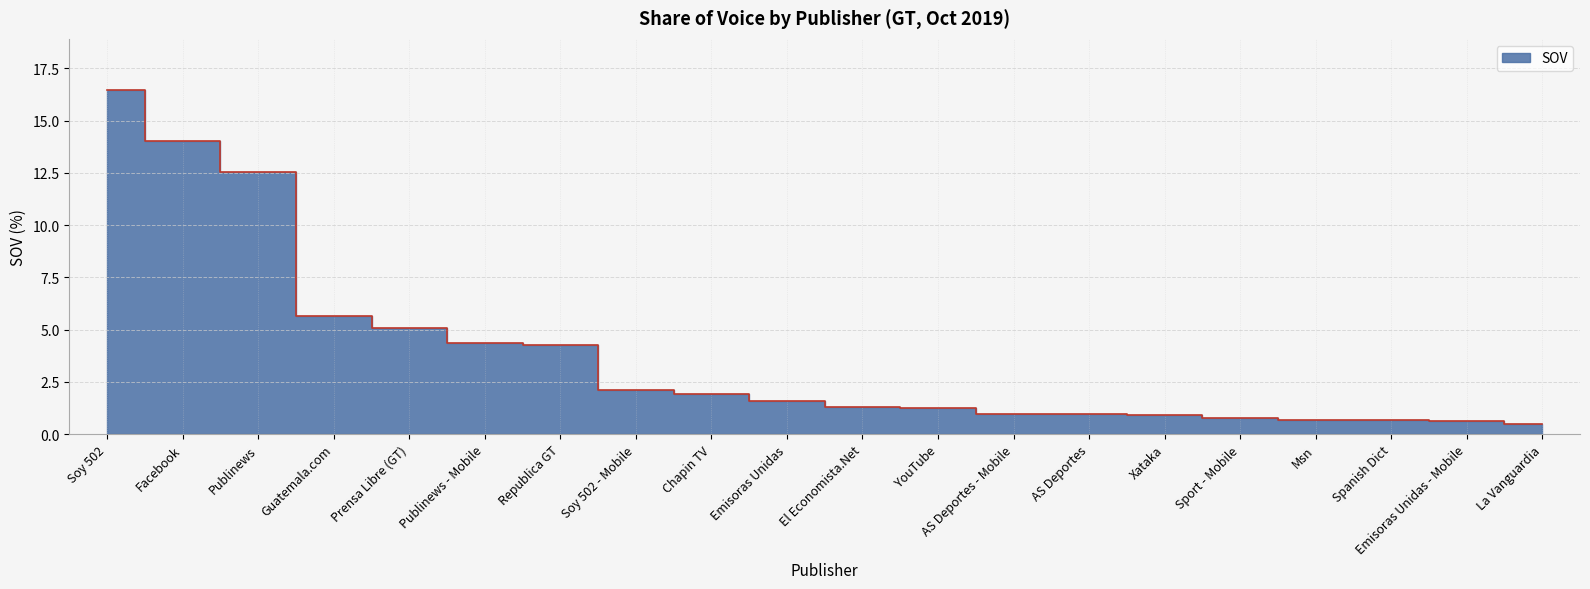

Rank the categories by value from highest to lowest.

Soy 502, Facebook, Publinews, Guatemala.com, Prensa Libre (GT), Publinews - Mobile, Republica GT, Soy 502 - Mobile, Chapin TV, Emisoras Unidas, El Economista.Net, YouTube, AS Deportes - Mobile, AS Deportes, Xataka, Sport - Mobile, Msn, Spanish Dict, Emisoras Unidas - Mobile, La Vanguardia